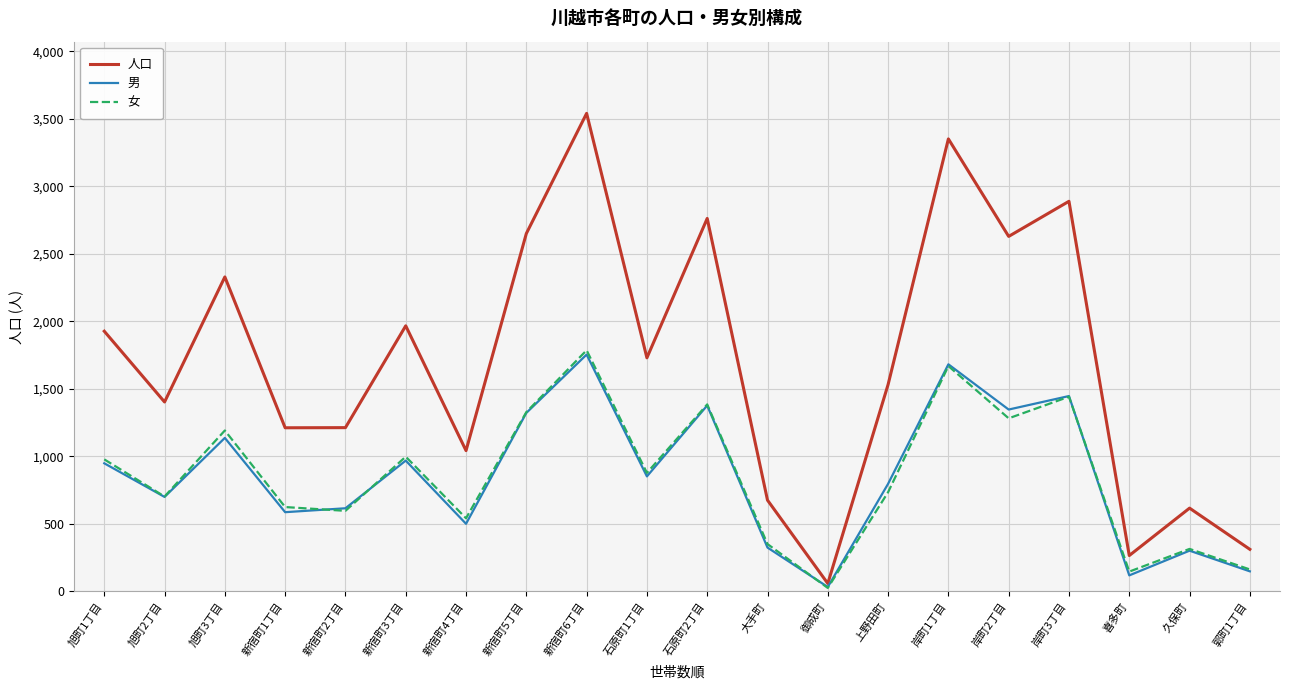

What are all the series names shown in the legend?

人口, 男, 女